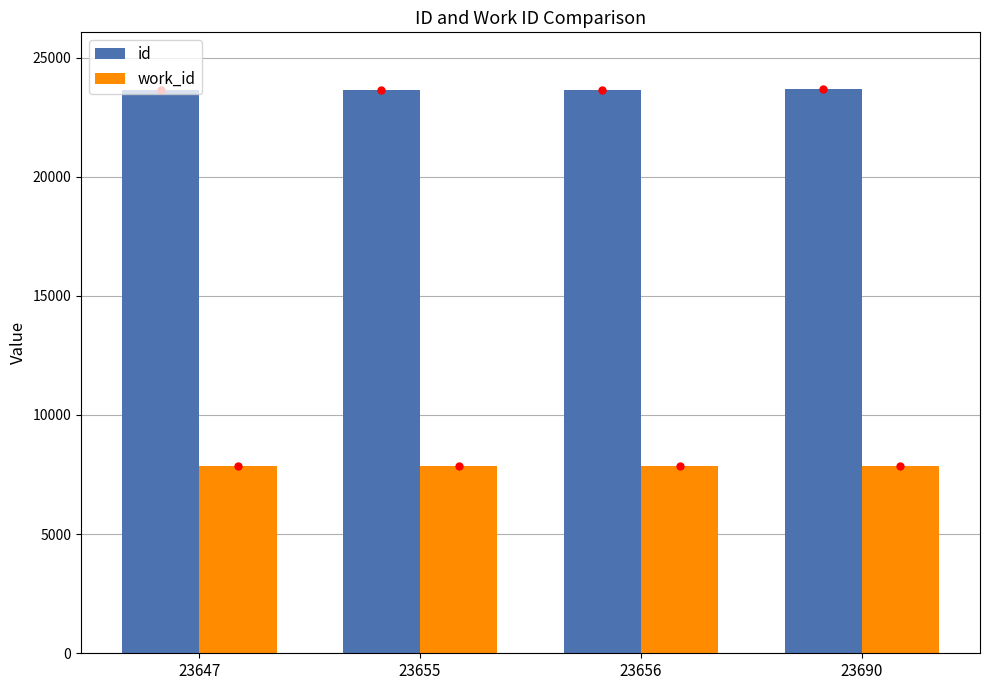

What is the difference between the highest and lowest values at 23656?

15815